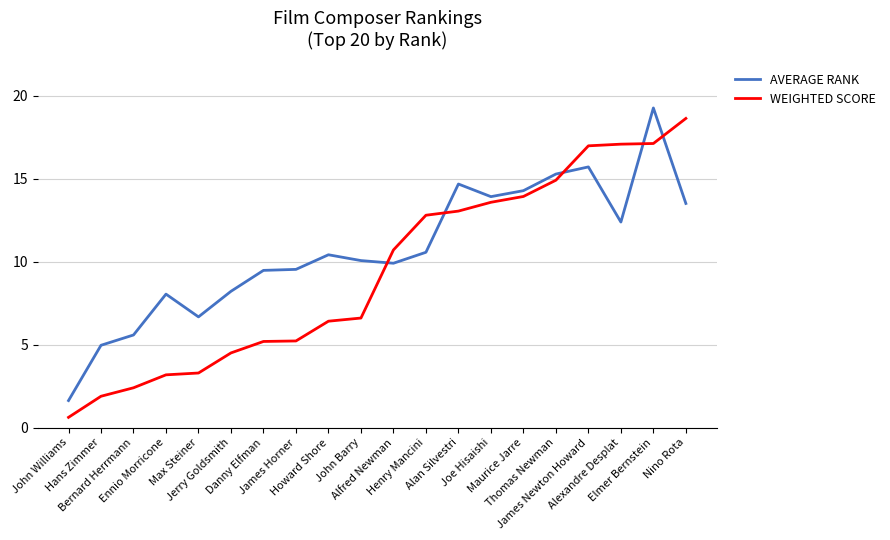

What are all the series names shown in the legend?

AVERAGE RANK, WEIGHTED SCORE